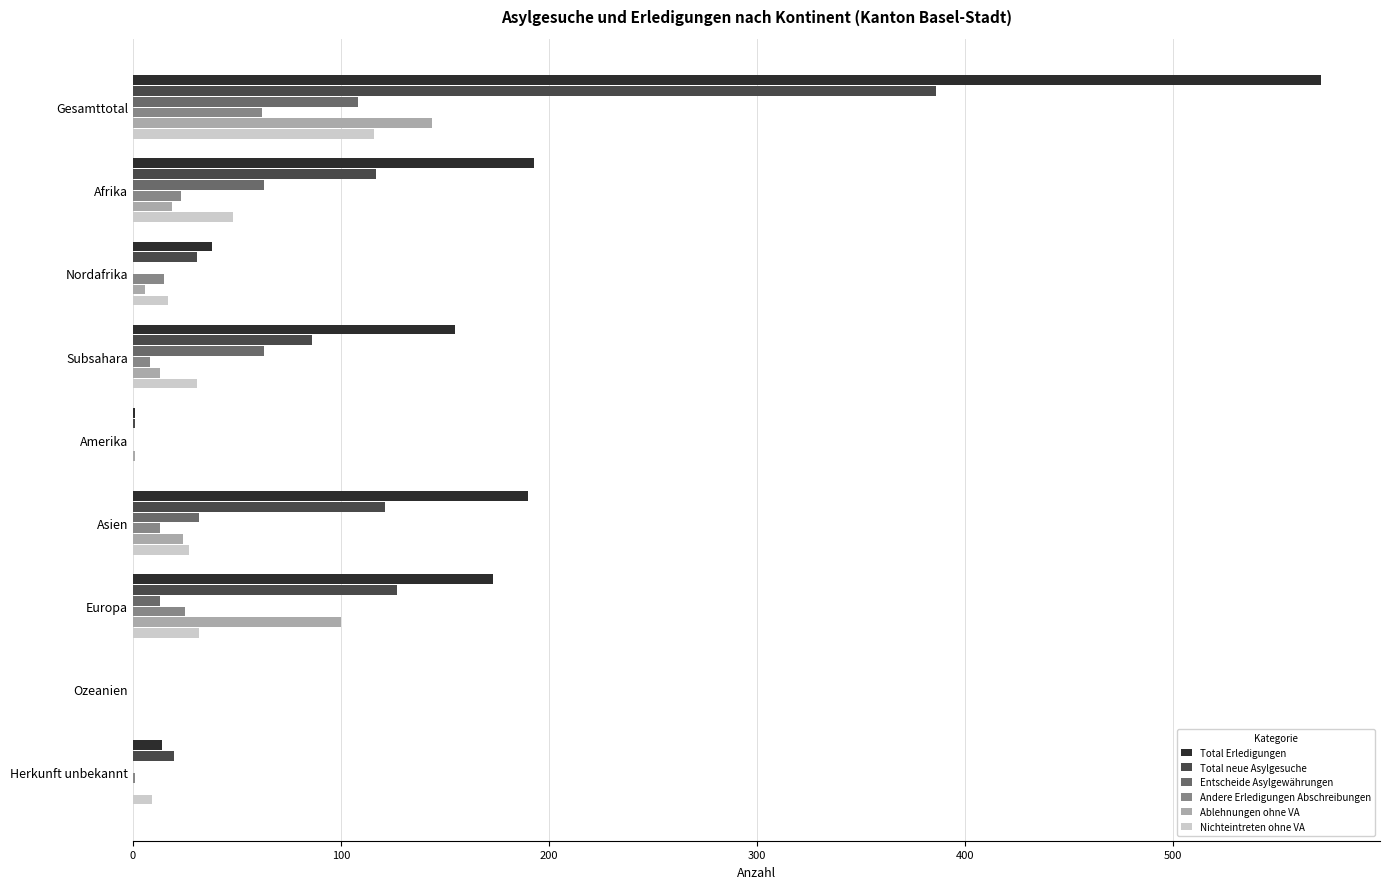

The Andere Erledigungen Abschreibungen series shows -40 at Ozeanien. True or false?

False